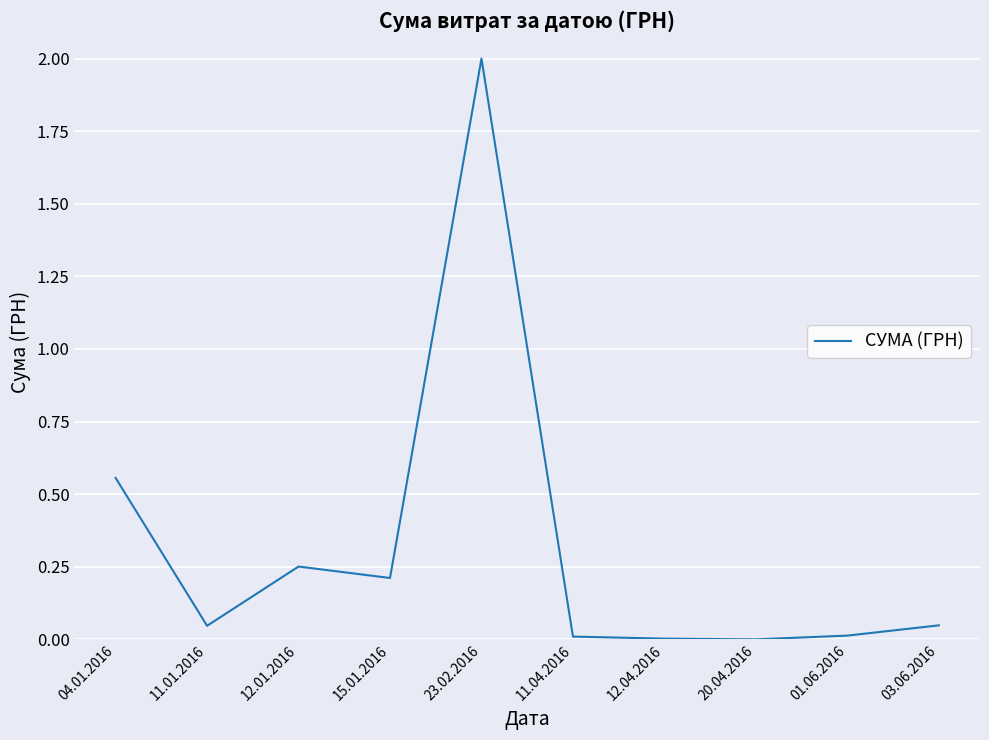

What is the difference between the maximum and minimum values?

2.0